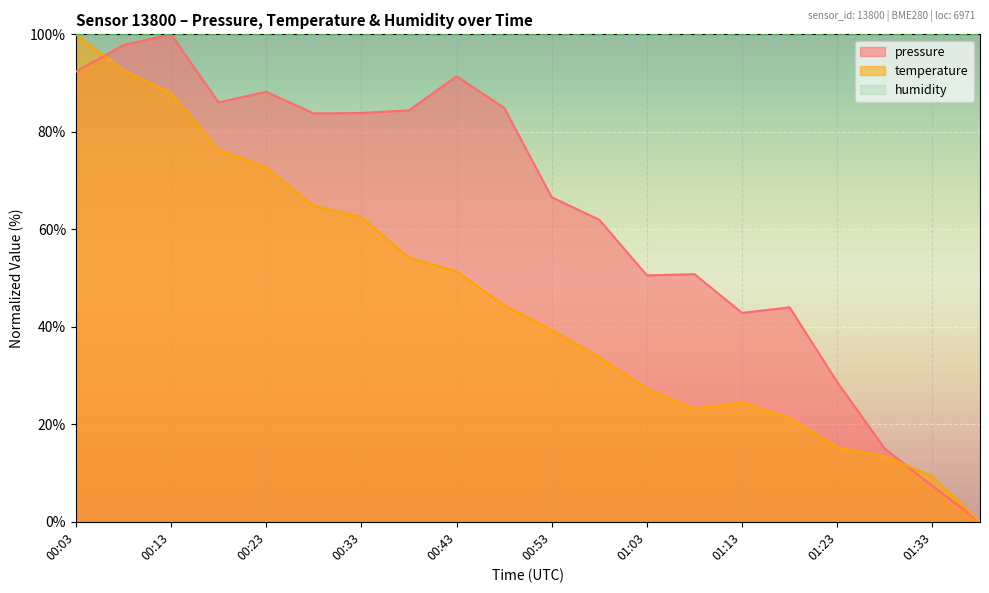

Is it true that pressure equals 10.3 at 01:33?

False